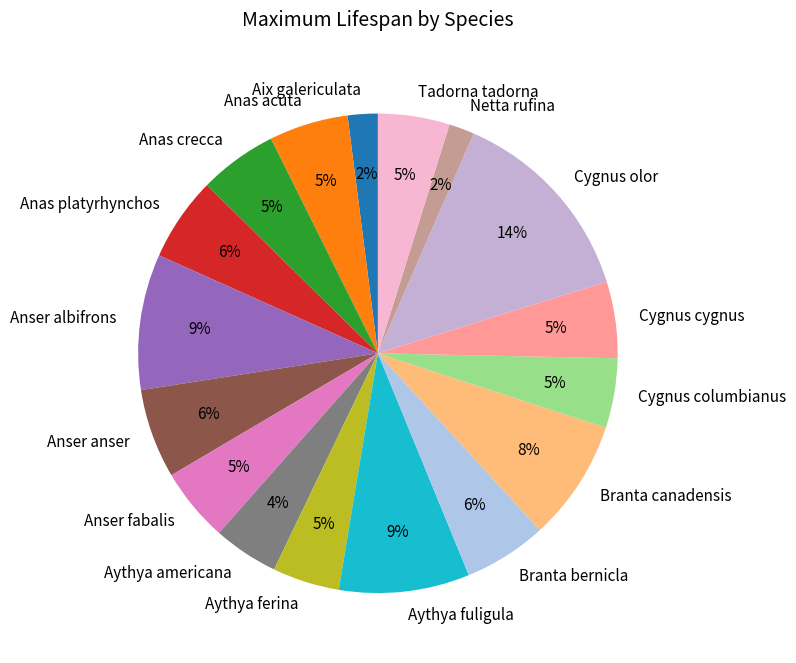

Which slice is the largest?

Cygnus olor